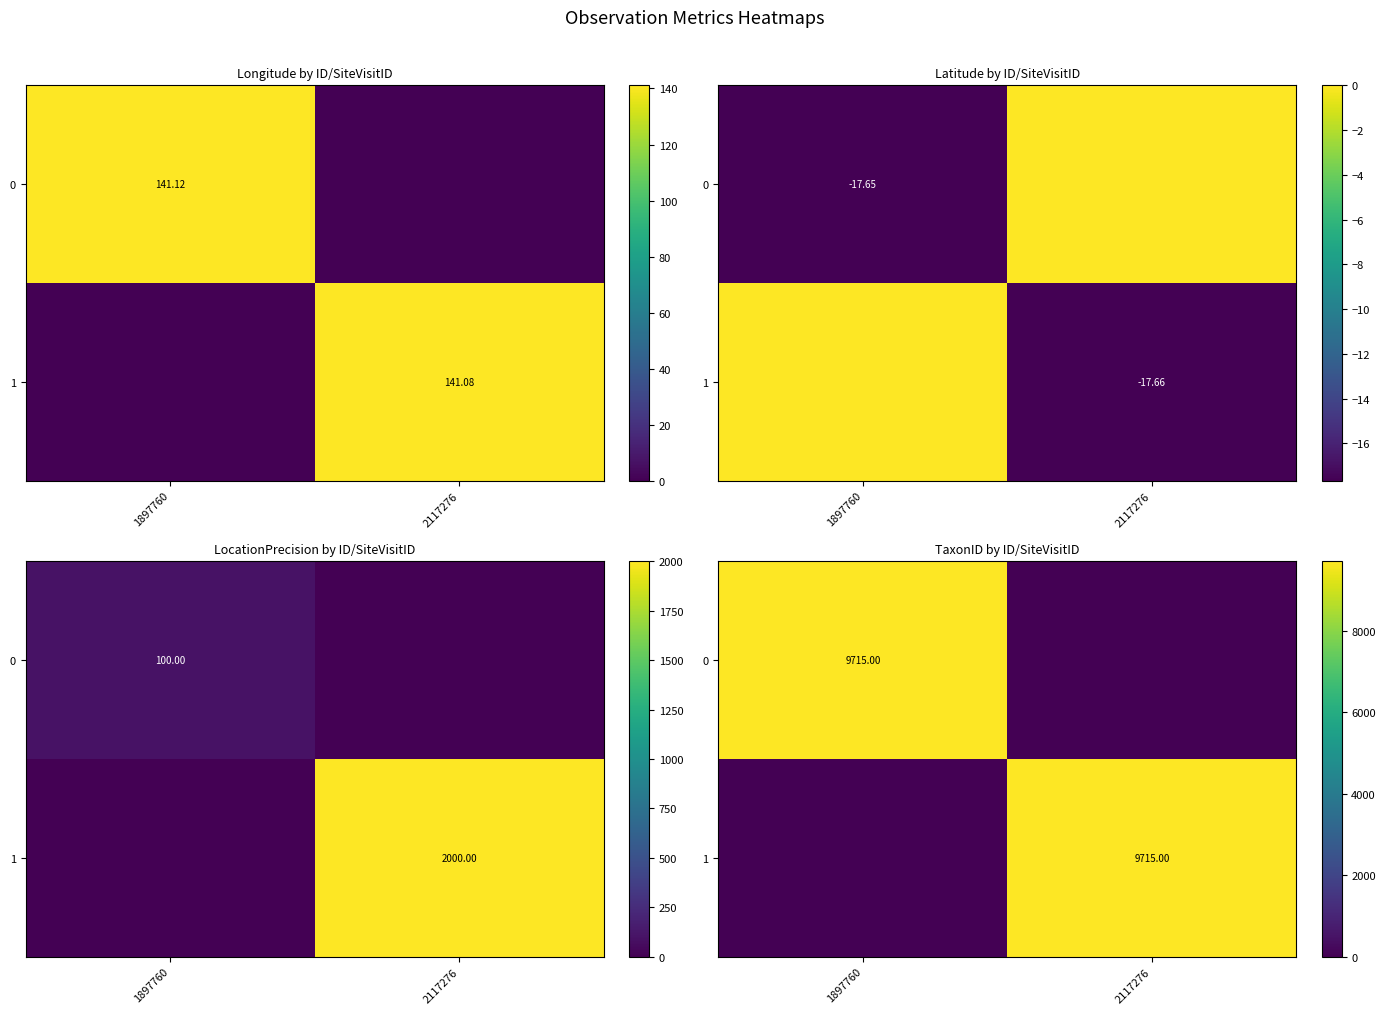

List the labels in order of 1 value, smallest first.

1897760, 2117276